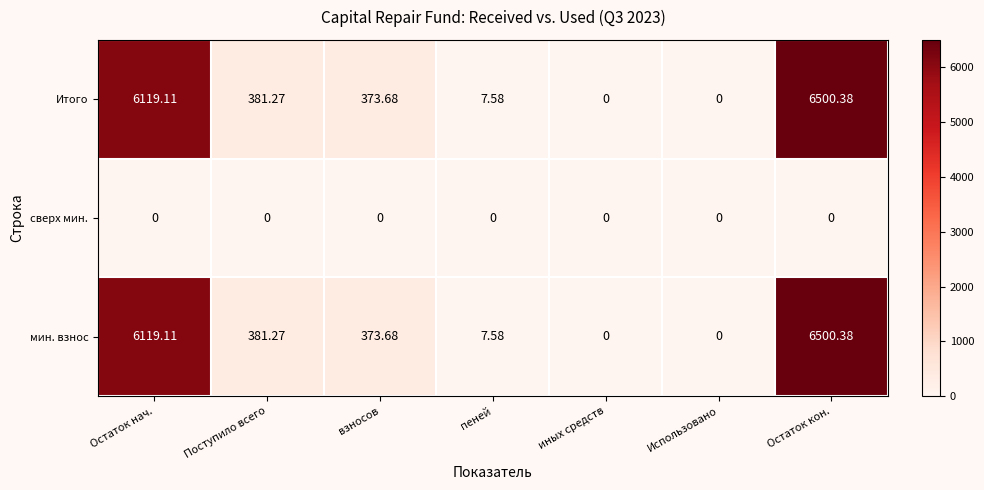

Count the number of data series in this chart.

3